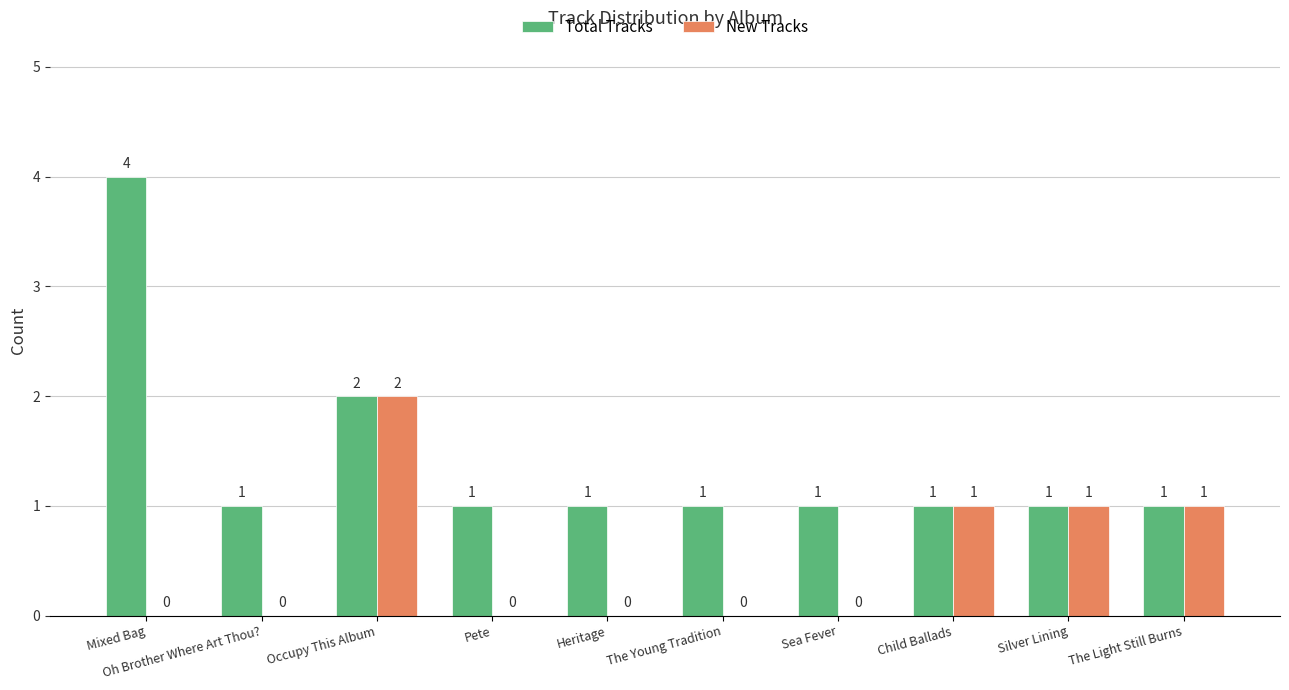

Which category has the highest value in the Total Tracks series?

Mixed Bag